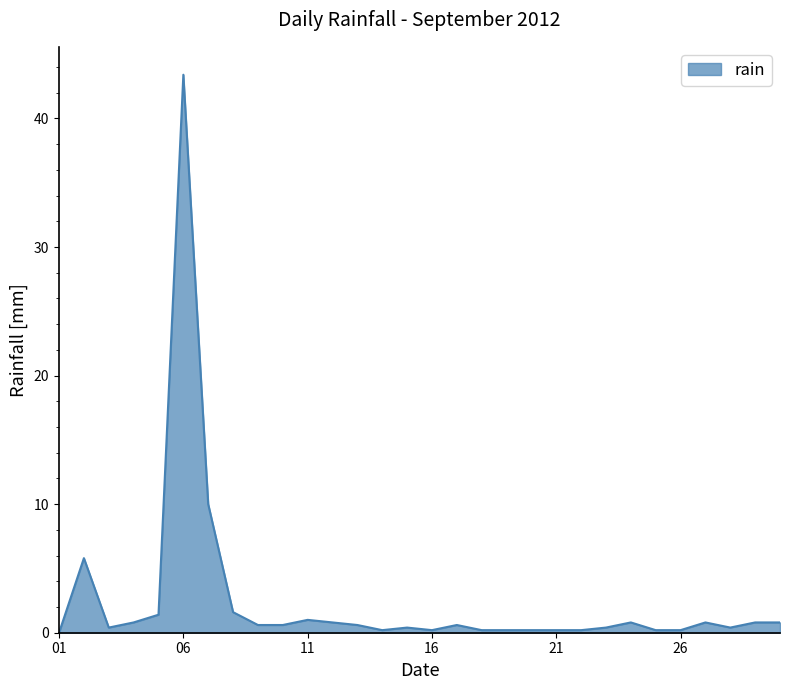

How many distinct data groups are displayed?

1